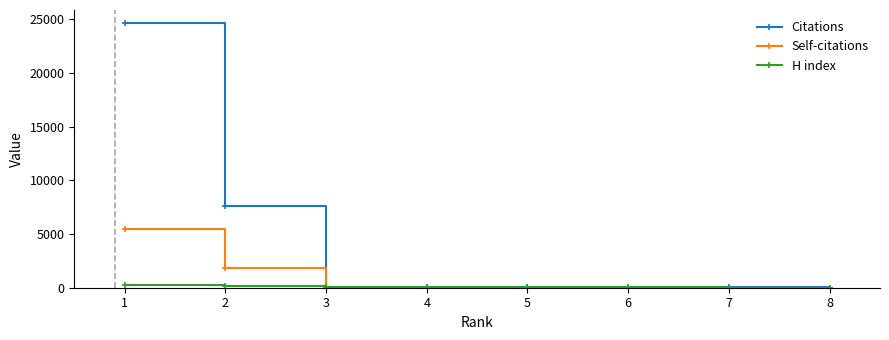

What is the highest value of the Self-citations series?

5465